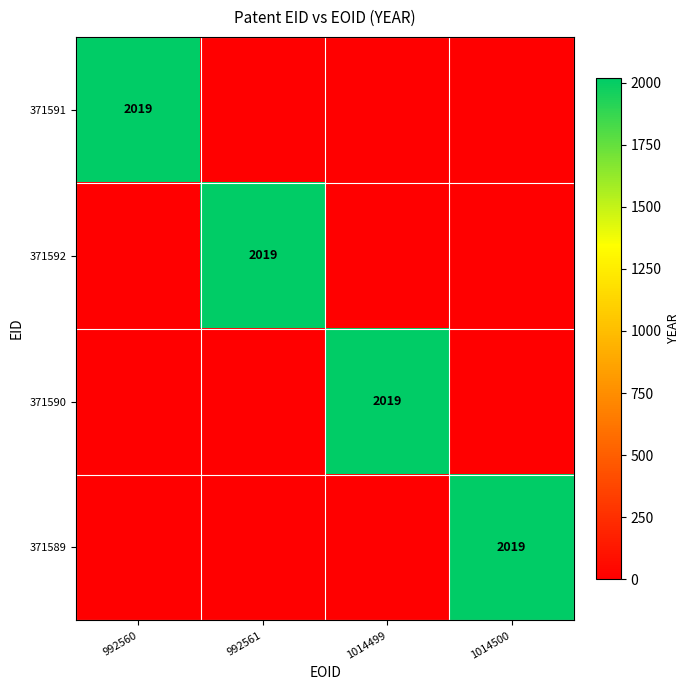

At which label does 371592 reach its minimum?

992560